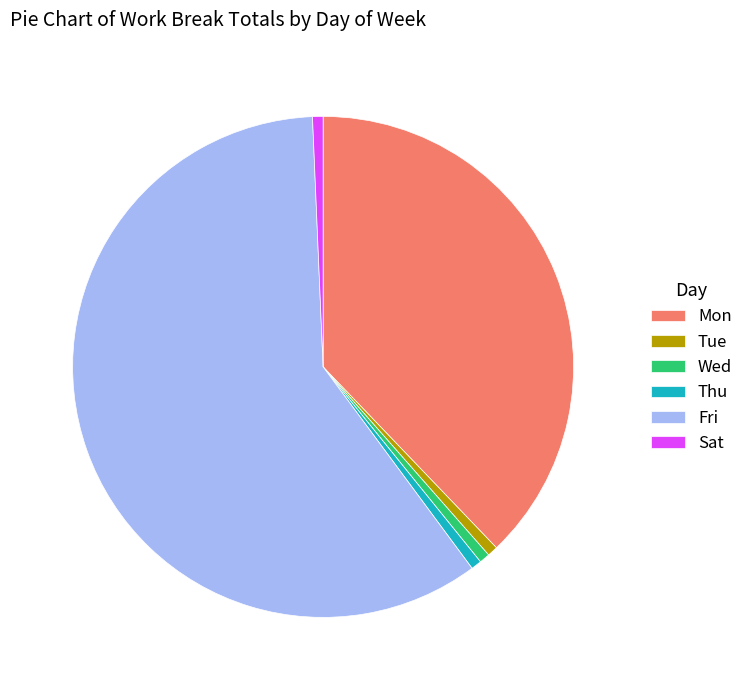

Is it true that Fri is 71% of the pie?

False